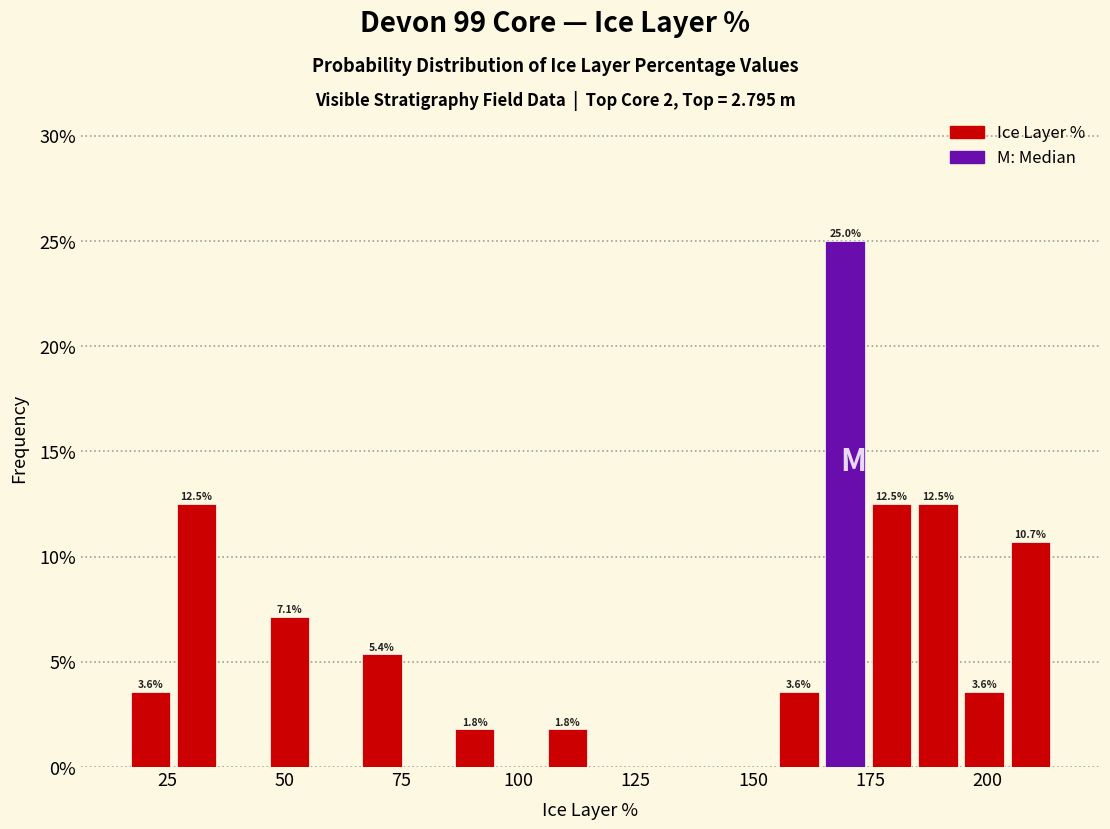

Read against the x-axis, roughly where is the centre of the tallest bar?

170